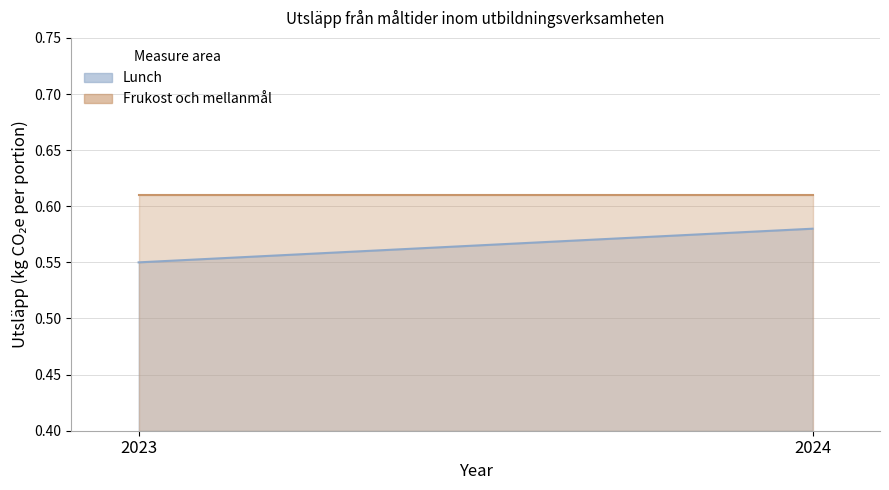

What is the total value across all series at 2023?

1.2